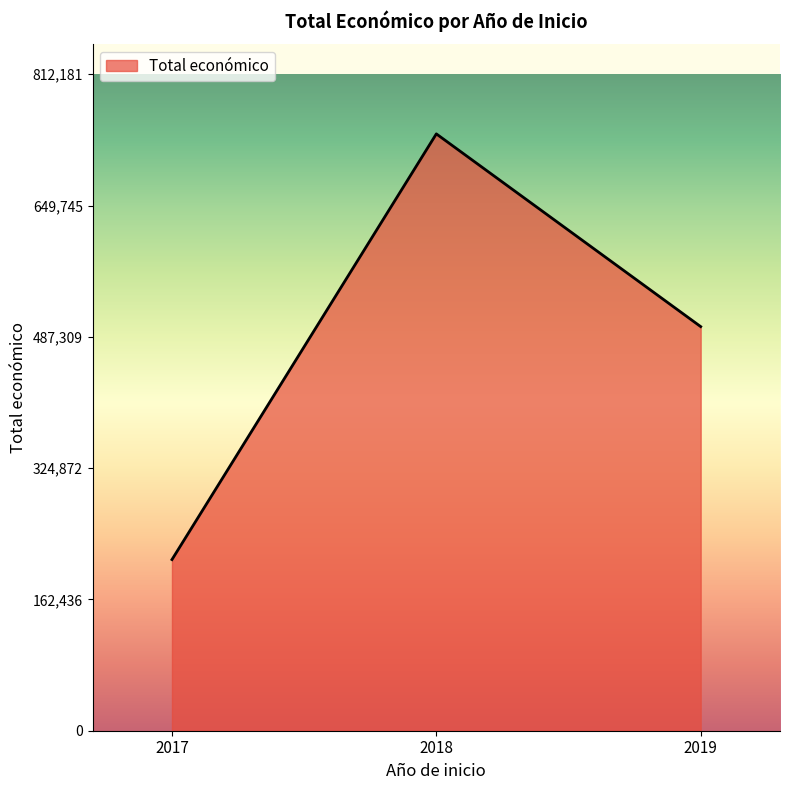

What is the ratio of the value at 2019 to the value at 2018?

0.7